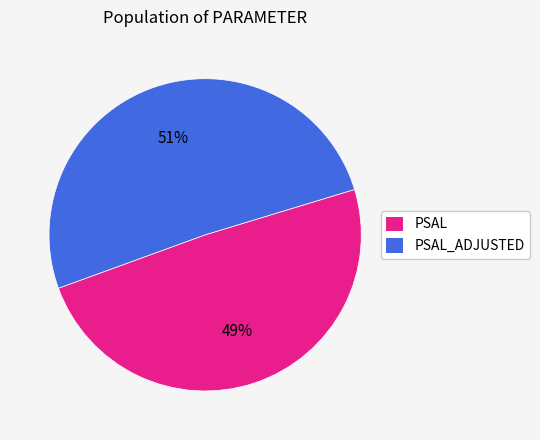

Is there any slice that represents more than half of the pie?

Yes